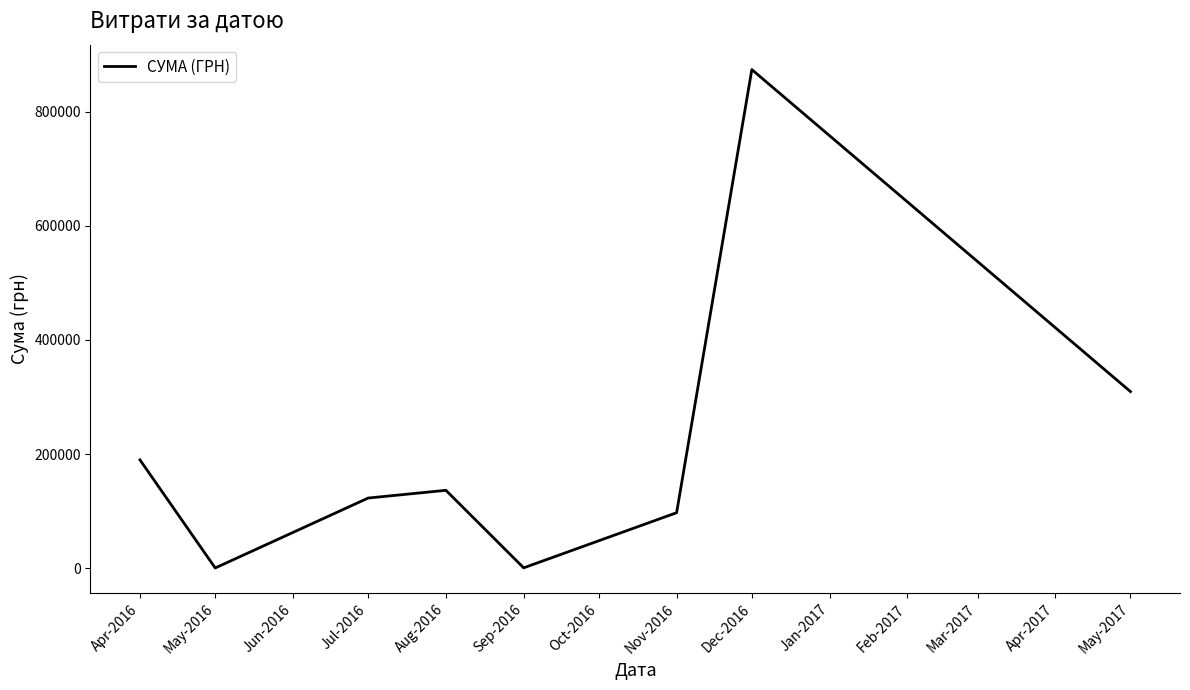

The chart shows a value of 189640.8 at Apr-2016. True or false?

True